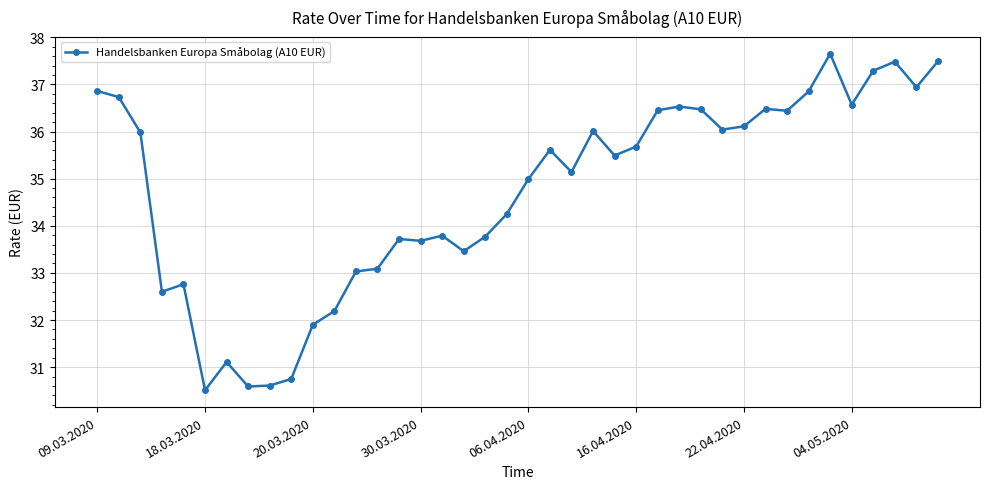

True or false: the data has more than 2 interior local peaks.

True